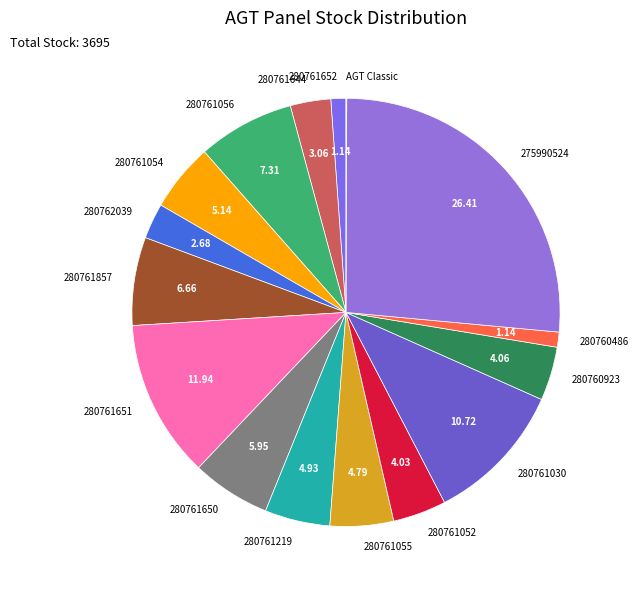

Is 275990524 the majority of the pie?

No